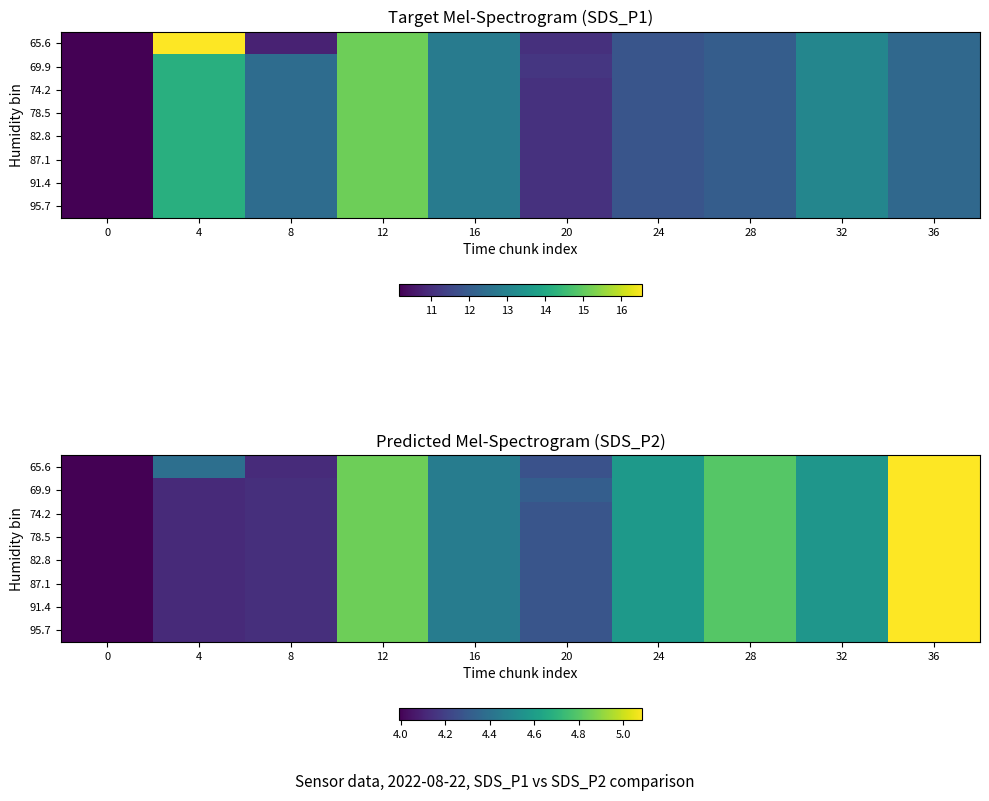

Is it true that 69.9 equals 4.1 at 8?

True